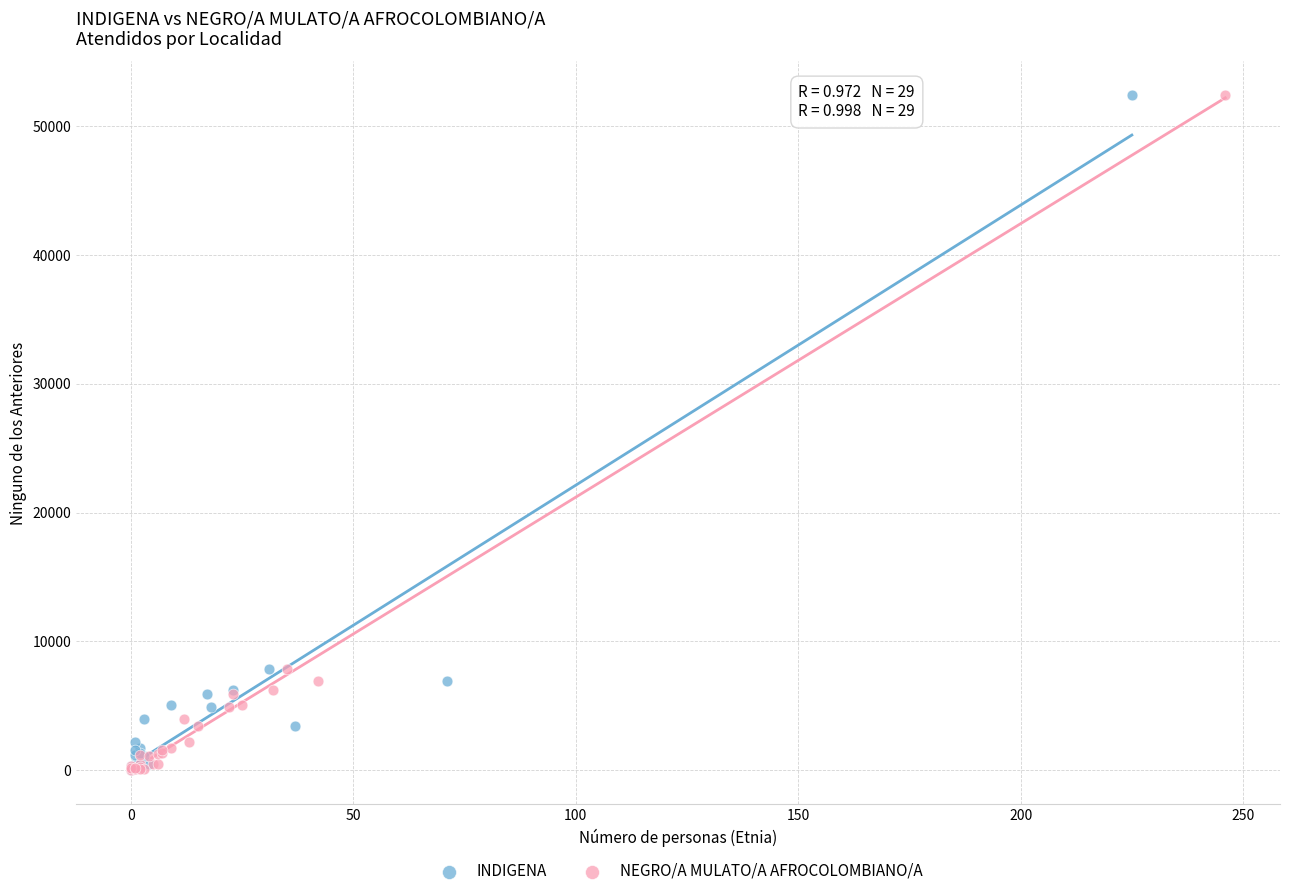

What are all the series names shown in the legend?

INDIGENA, NEGRO/A MULATO/A AFROCOLOMBIANO/A